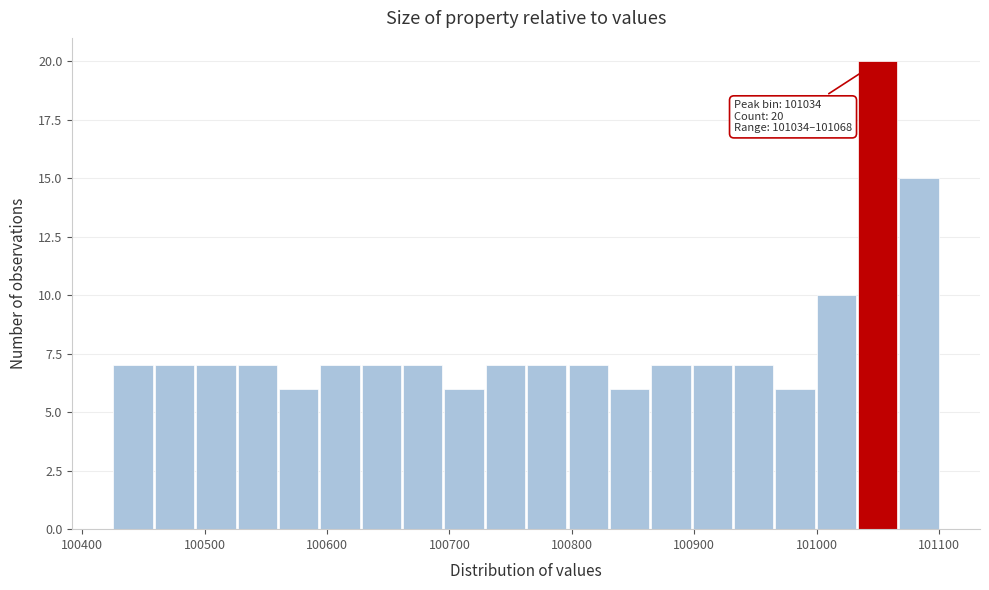

Read against the x-axis, roughly where is the centre of the tallest bar?

101050